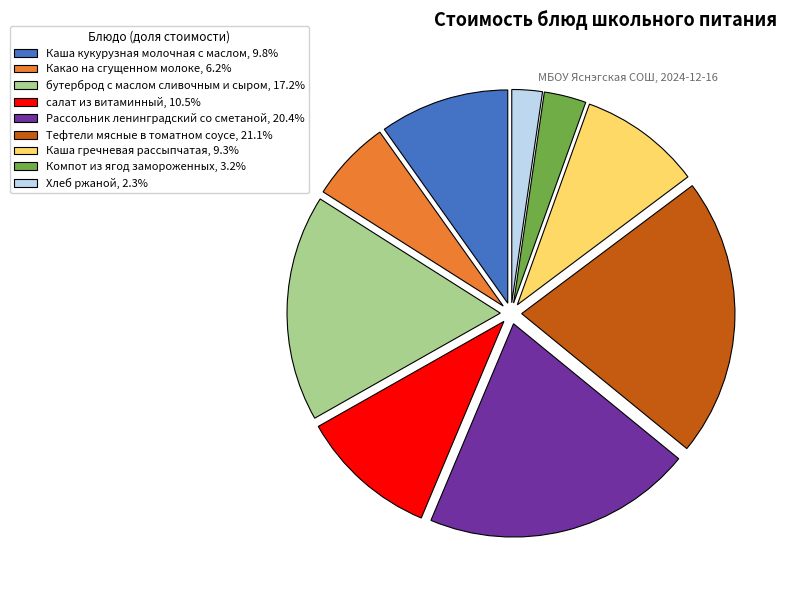

Approximately how many times larger is the value at бутерброд с маслом сливочным и сыром, 17.2% compared to салат из витаминный, 10.5%?

1.6